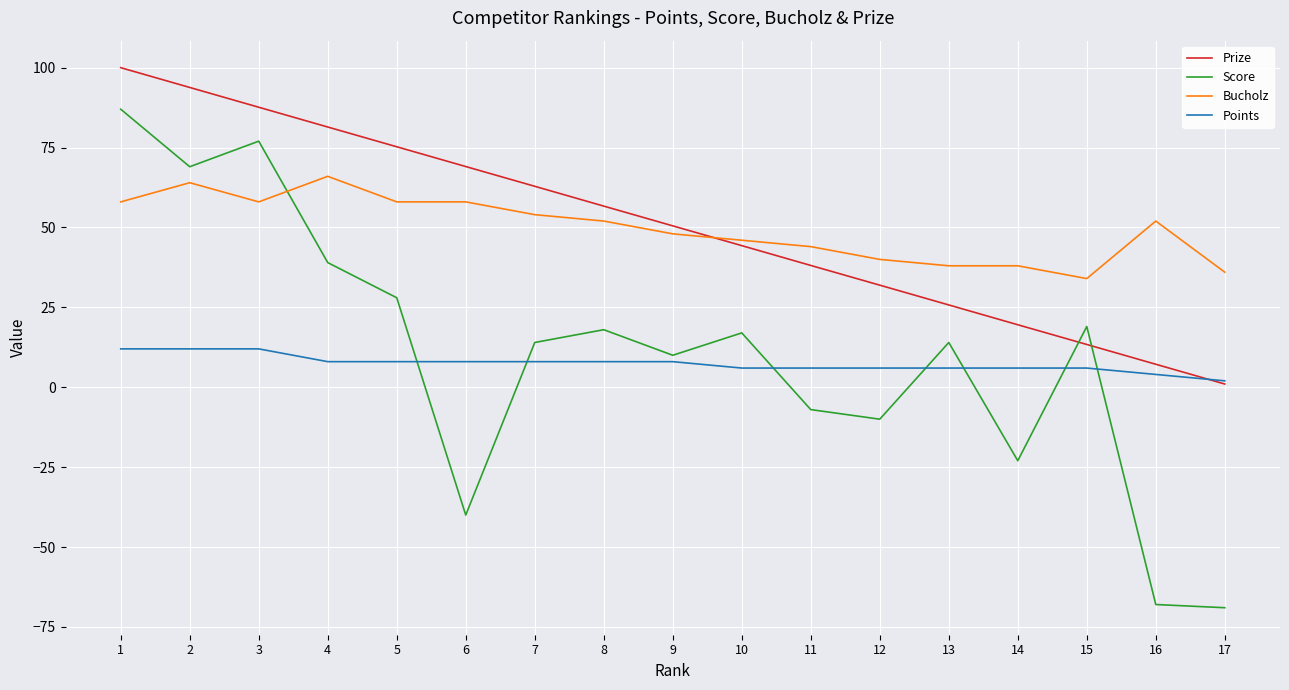

The value of Score at 11 is -7.0. True or false?

True